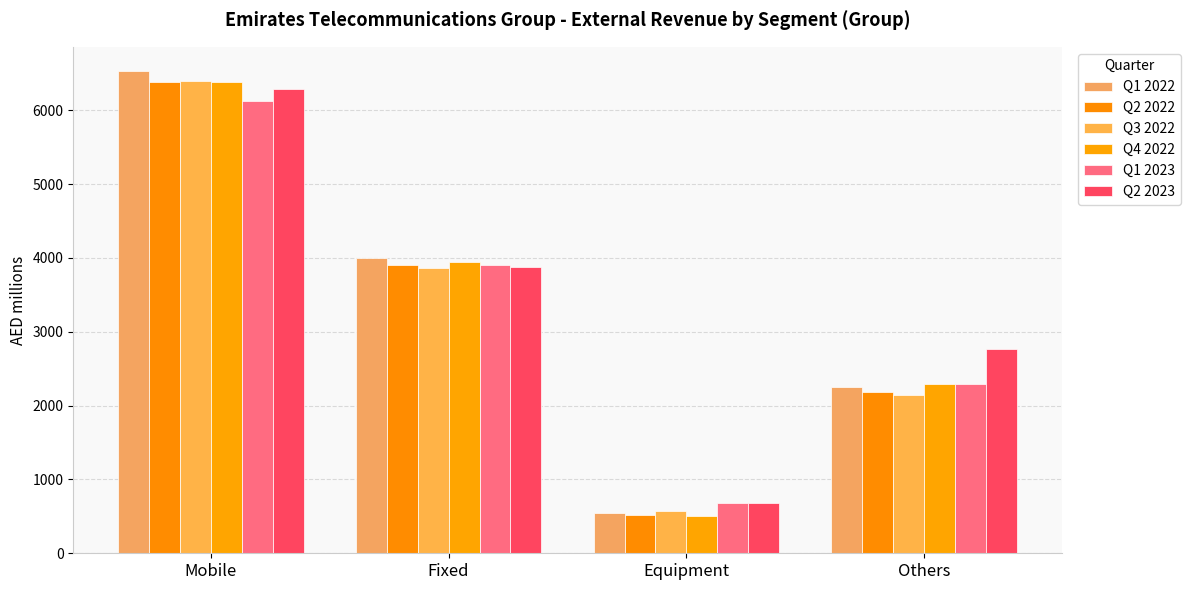

Reading left to right, list all the values displayed in this chart.

Q1 2022: 6534.3	4002.5	546.8	2247.5
Q2 2022: 6389.8	3905.1	516.9	2183.8
Q3 2022: 6400.2	3859.5	566.5	2146.8
Q4 2022: 6381.6	3948.4	507.7	2296.8
Q1 2023: 6121.0	3907.2	682.9	2291.5
Q2 2023: 6291.2	3878.6	675.4	2768.8